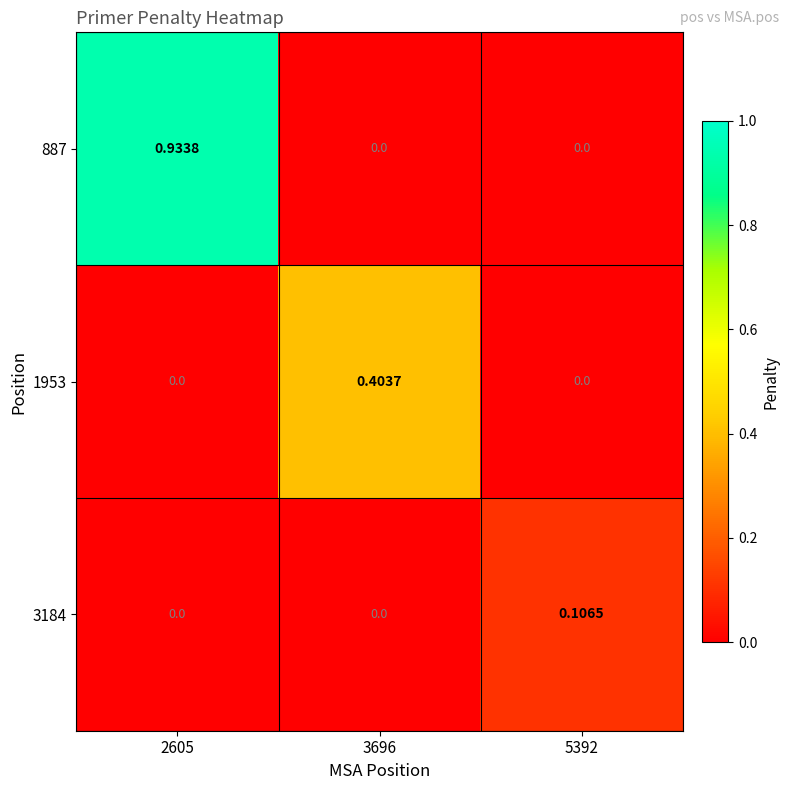

How many data points in 887 are above 0?

1